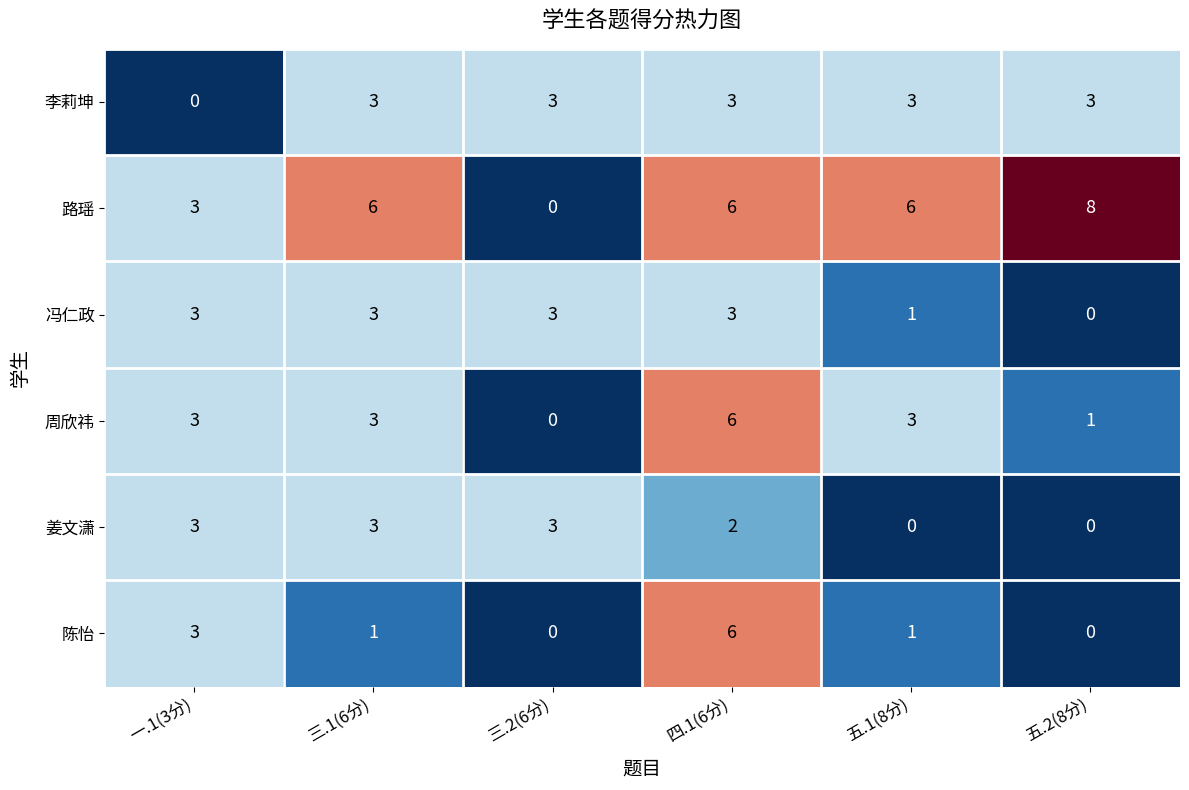

What is the maximum value for 周欣祎?

6